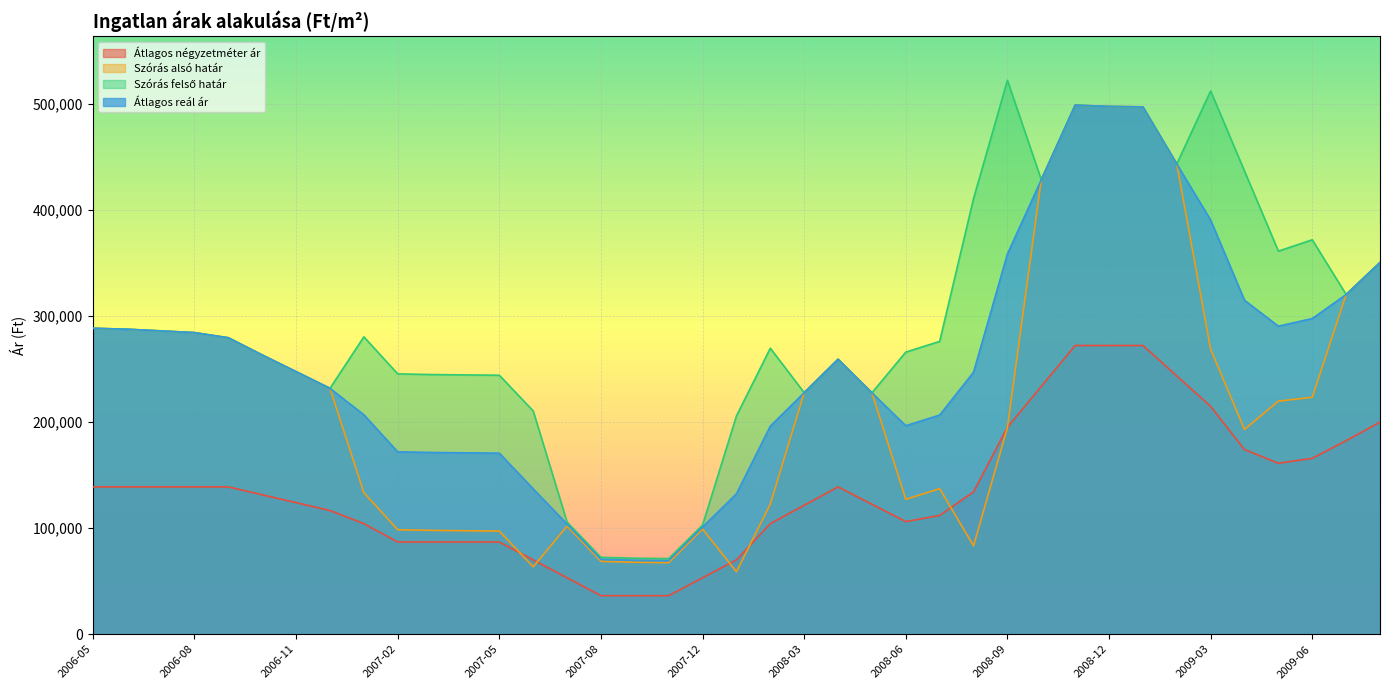

Rank the series at 2008-09 from lowest to highest value.

Szórás alsó határ, Átlagos négyzetméter ár, Átlagos reál ár, Szórás felső határ